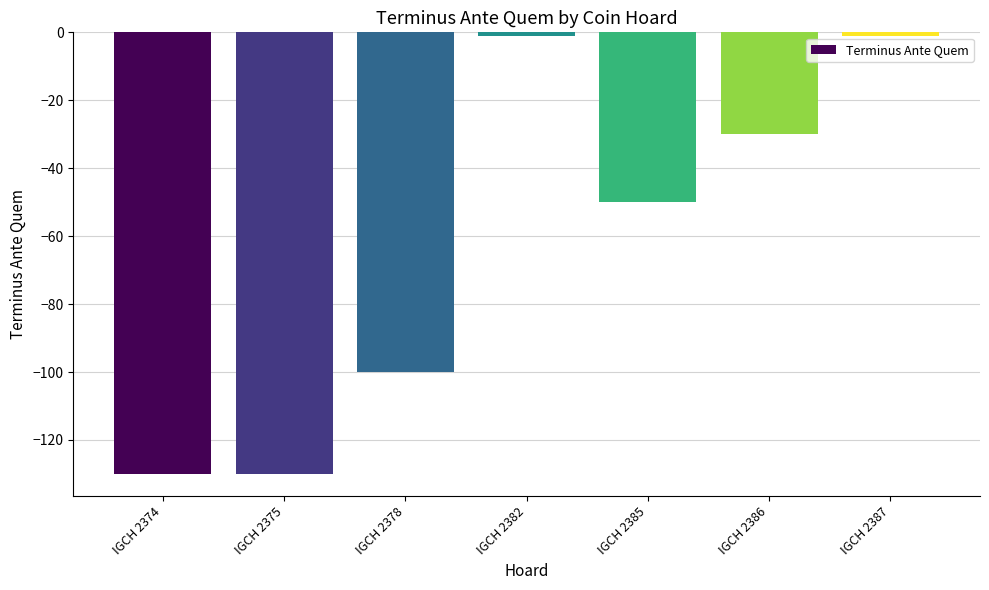

The value at IGCH 2375 is -130. True or false?

True